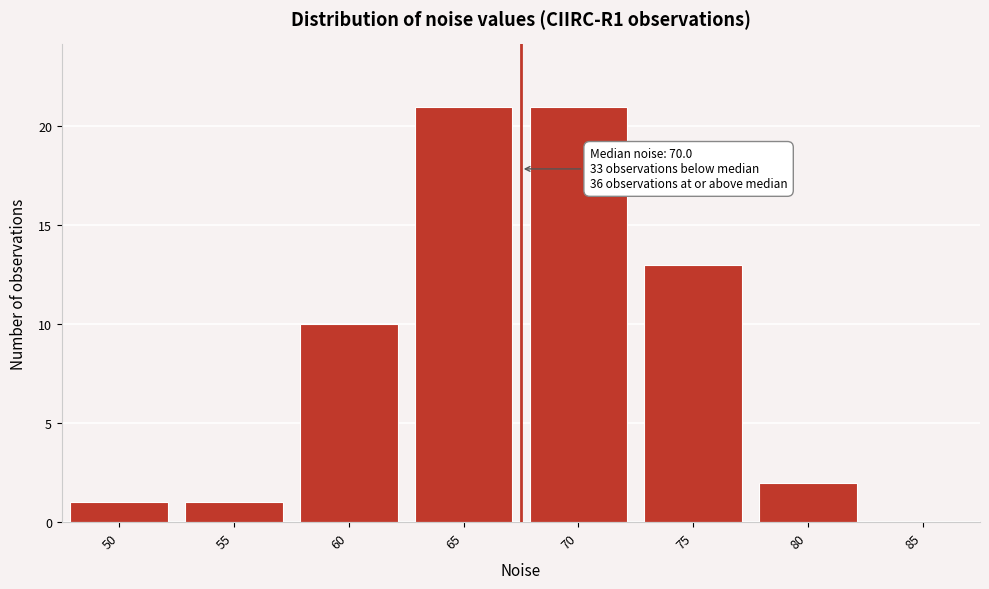

Reading left to right, what are all the values shown in this chart?

50=1	55=1	60=10	65=21	70=21	75=13	80=2	85=0